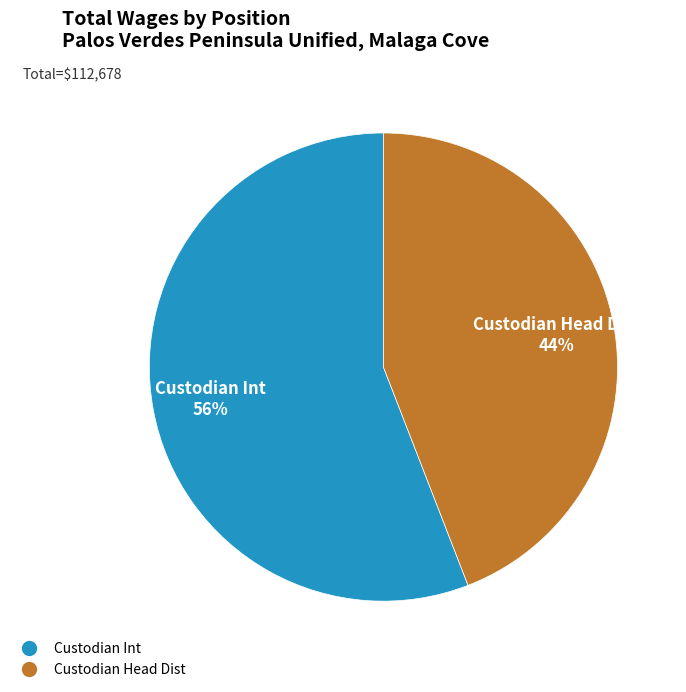

The Custodian Head Dist slice represents 44% of the pie. True or false?

True